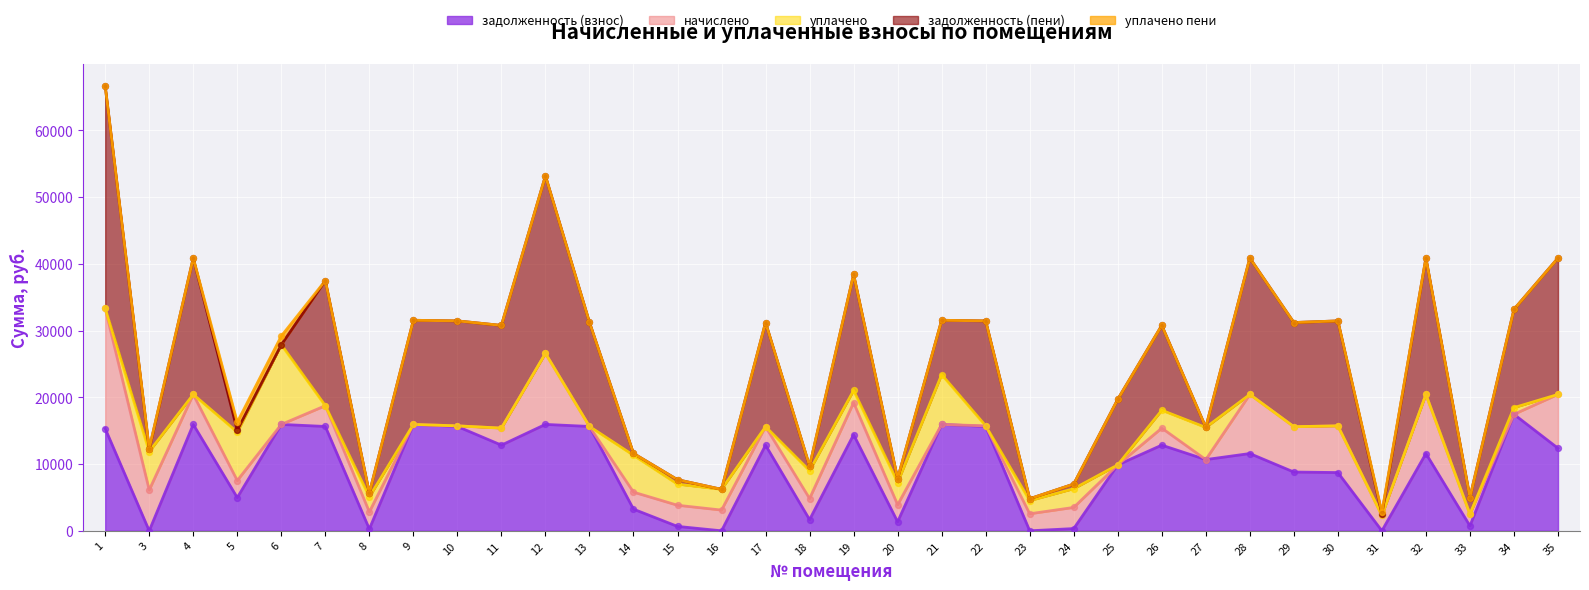

Which series has the largest total across all categories?

задолженность (пени)